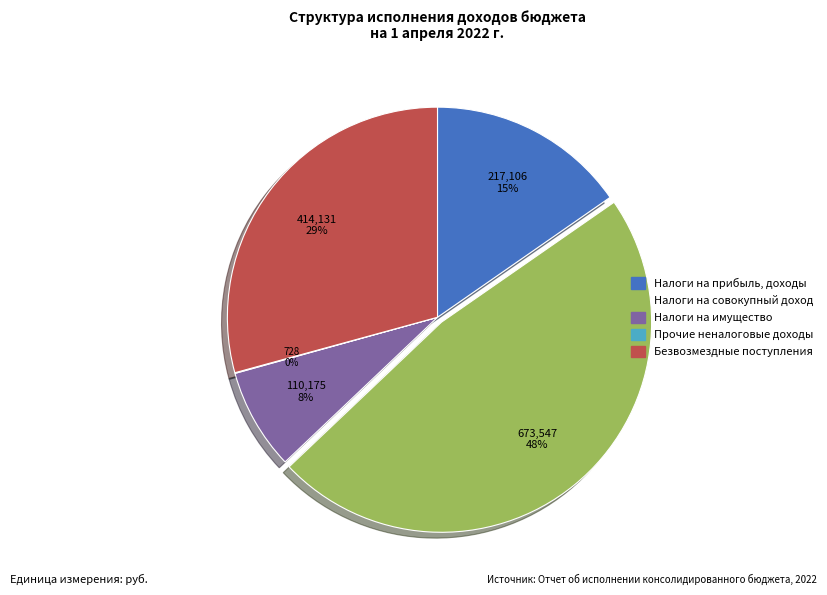

To the nearest percent, what is the difference between the largest and smallest slice percentages?

48%